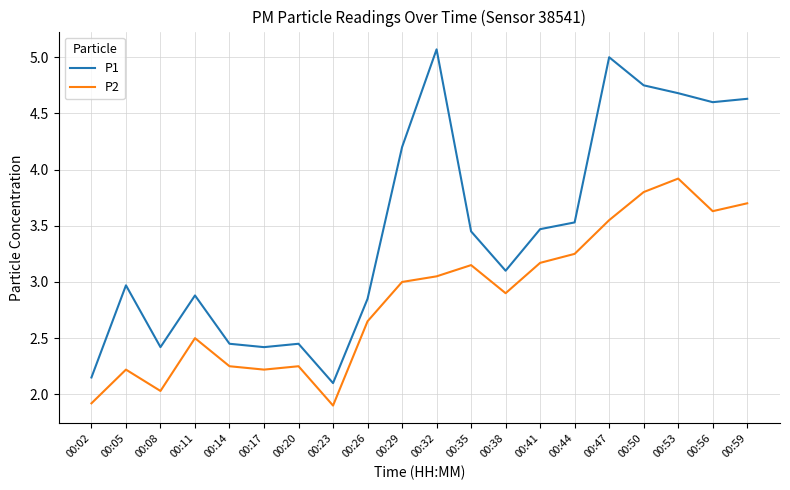

Is the value of P1 at 00:44 greater than the value of P2 at 00:26?

Yes